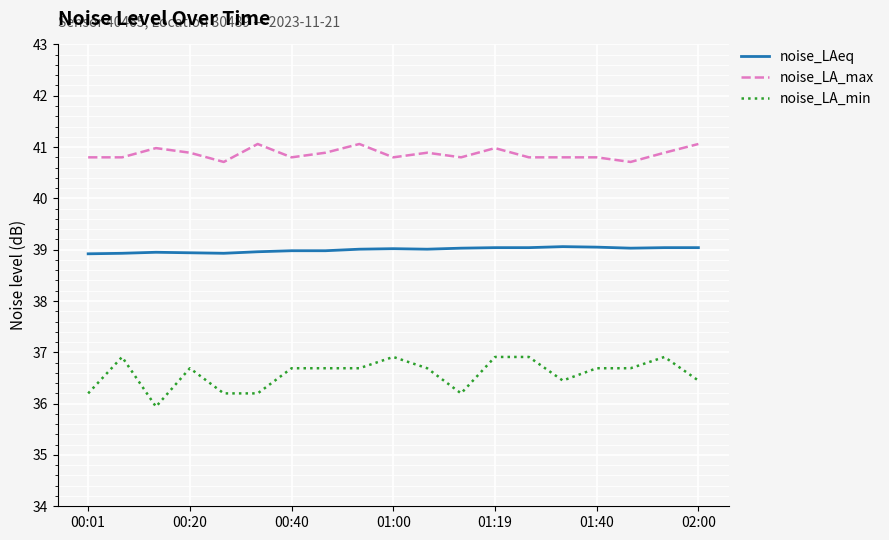

Rank the series by their maximum value, from lowest to highest.

noise_LA_min, noise_LAeq, noise_LA_max